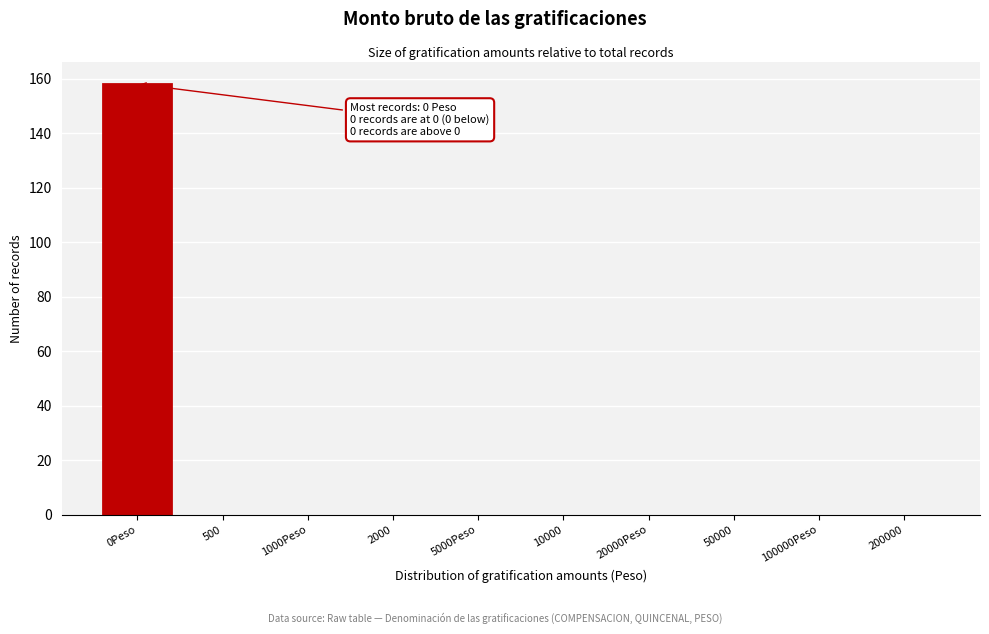

Reading left to right, list all the values displayed in this chart.

0Peso=158	500=0	1000Peso=0	2000=0	5000Peso=0	10000=0	20000Peso=0	50000=0	100000Peso=0	200000=0